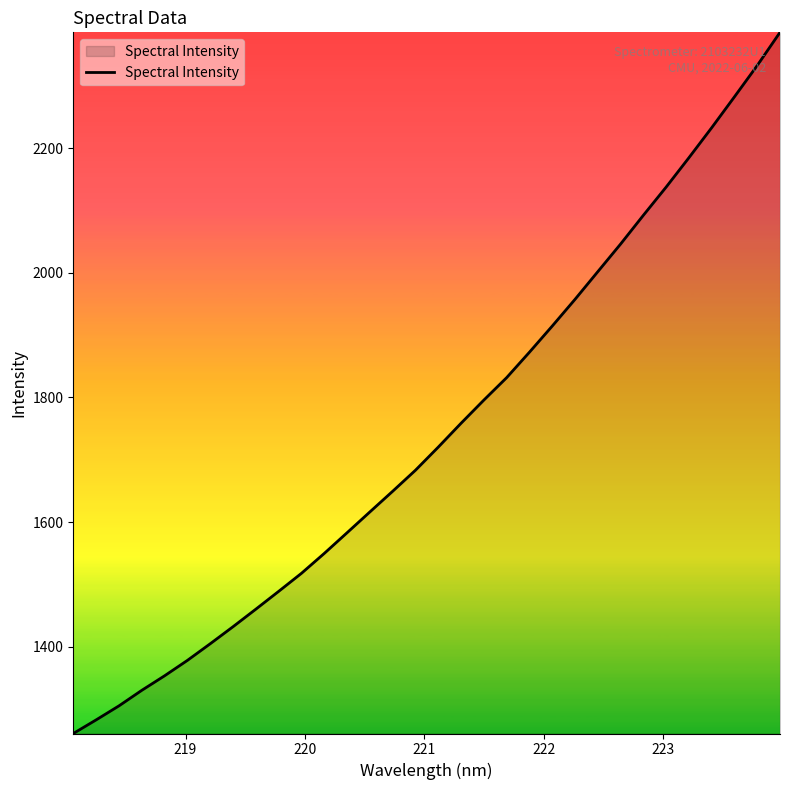

What is the minimum value shown in the chart?

1260.6